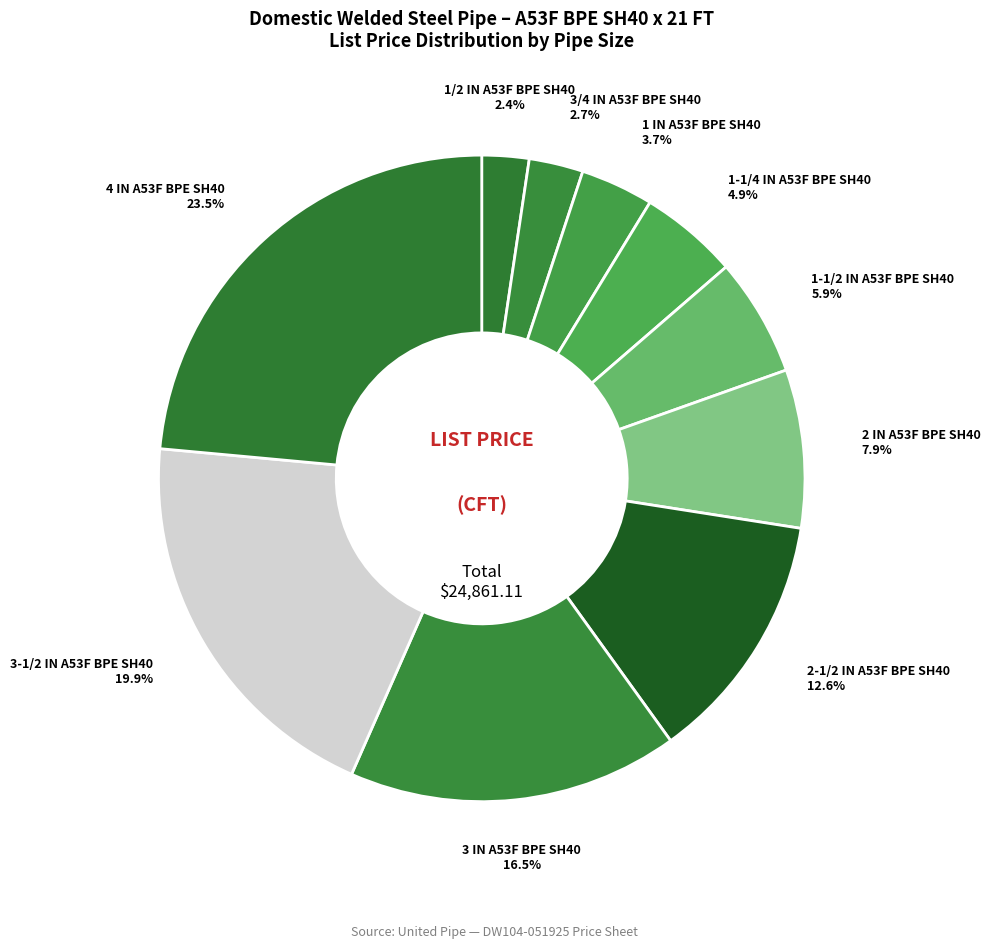

To the nearest percent, what is the difference between the 2 IN A53F BPE SH40 and 1-1/4 IN A53F BPE SH40 slice percentages?

3%